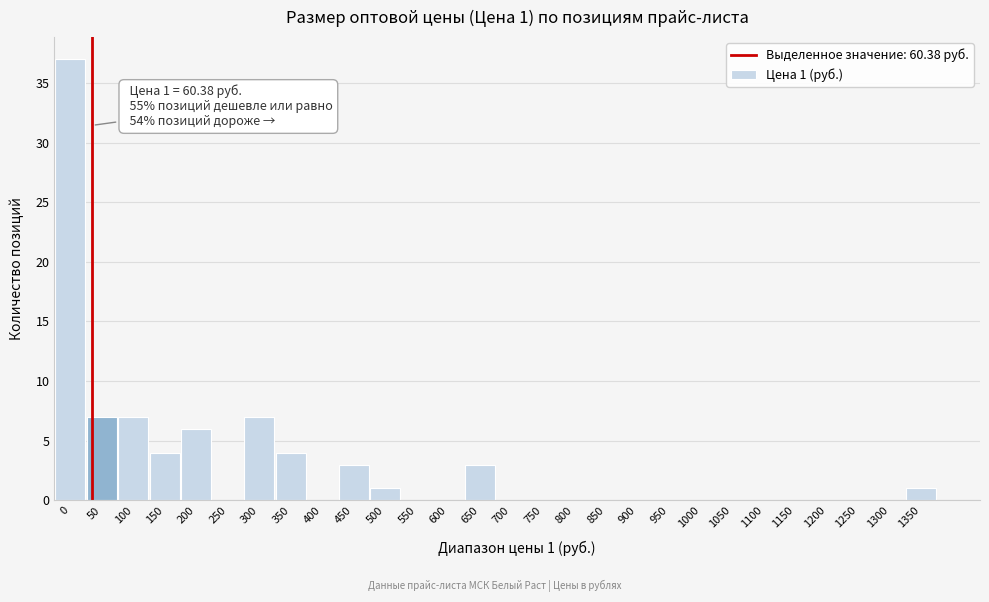

Reading right to left, list all the values displayed in this chart.

1350=1	1300=0	1250=0	1200=0	1150=0	1100=0	1050=0	1000=0	950=0	900=0	850=0	800=0	750=0	700=0	650=3	600=0	550=0	500=1	450=3	400=0	350=4	300=7	250=0	200=6	150=4	100=7	50=7	0=37